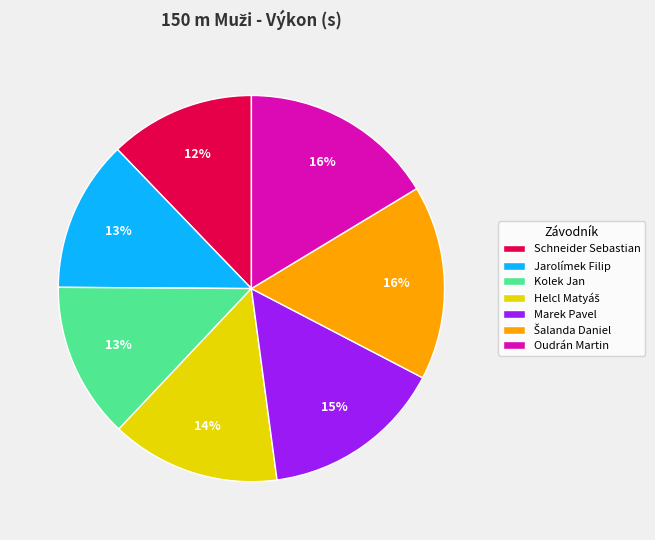

Approximately how many times larger is the value at Marek Pavel compared to Oudrán Martin?

0.9